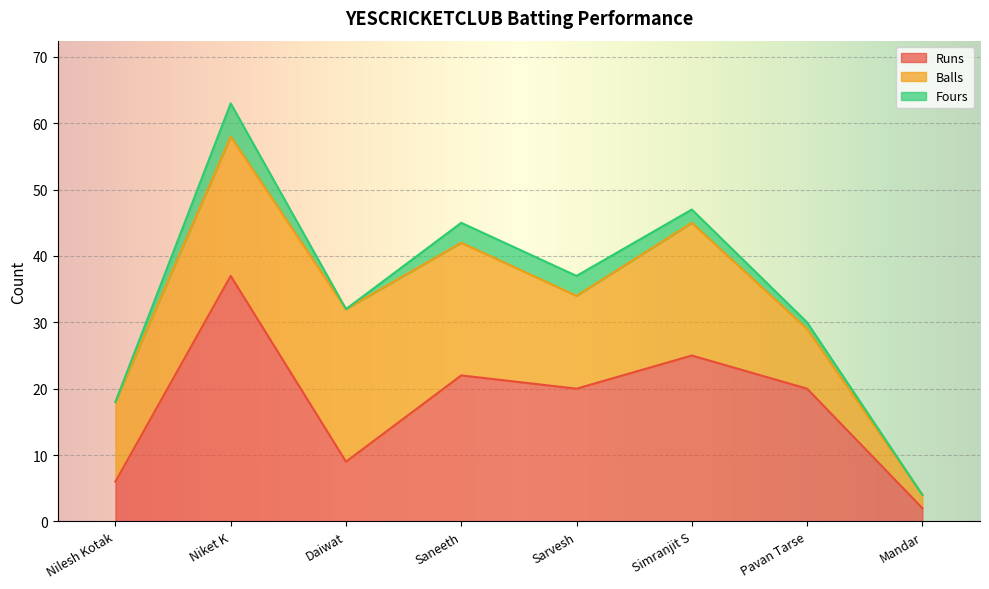

The value of Fours at Pavan Tarse is 0. True or false?

False